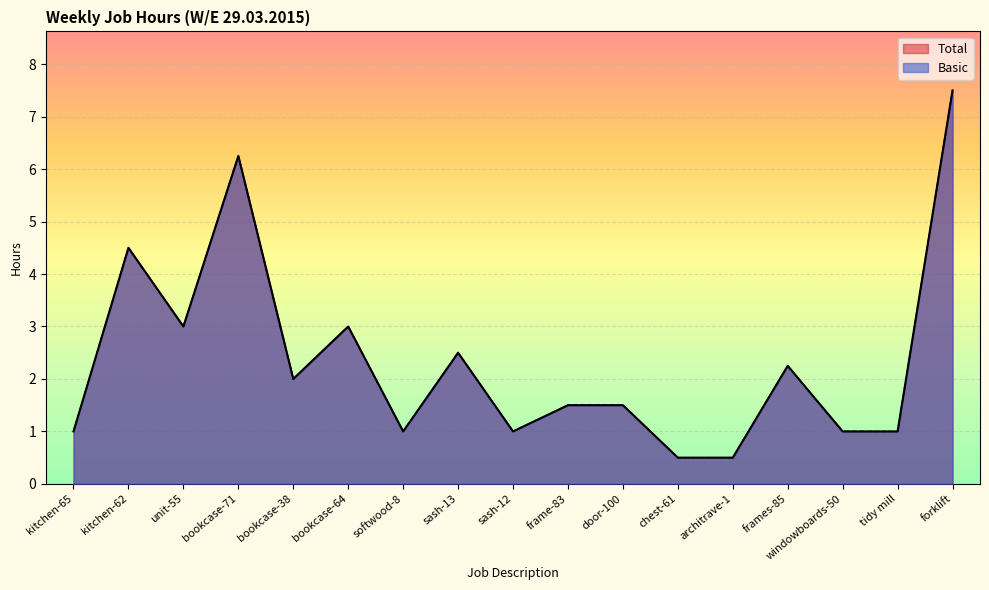

True or false: Basic and Total intersect in this chart.

False